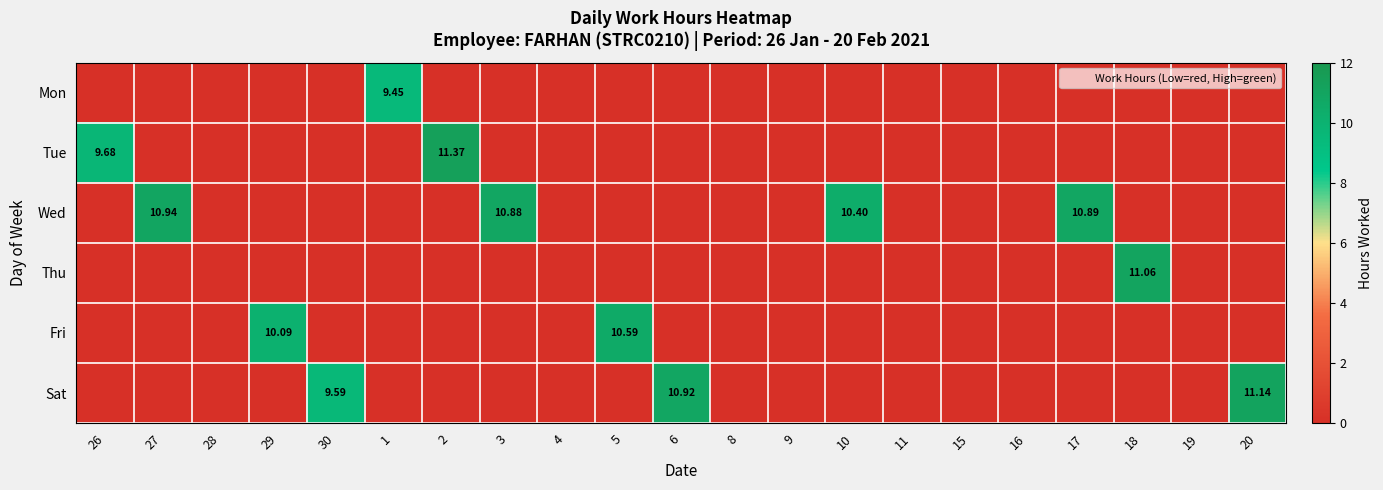

Is it true that Wed equals 6.9 at 15?

False